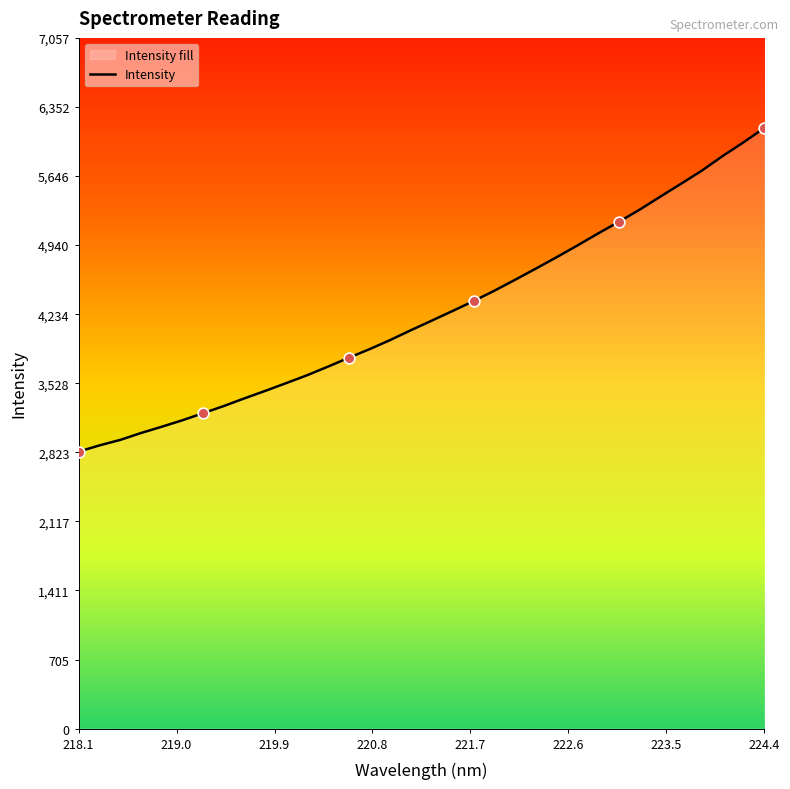

What is the difference between the maximum and minimum values?

3306.9